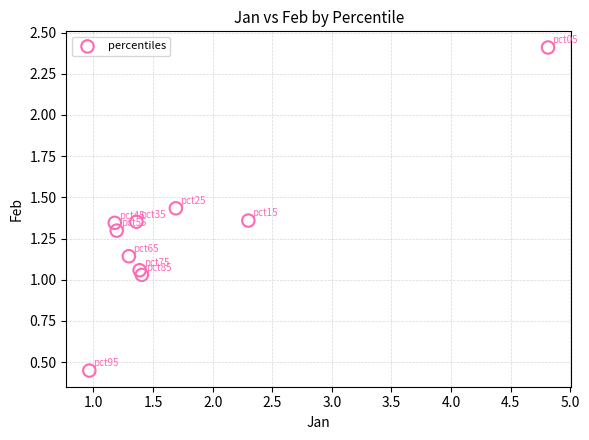

What is the average X value?

1.8